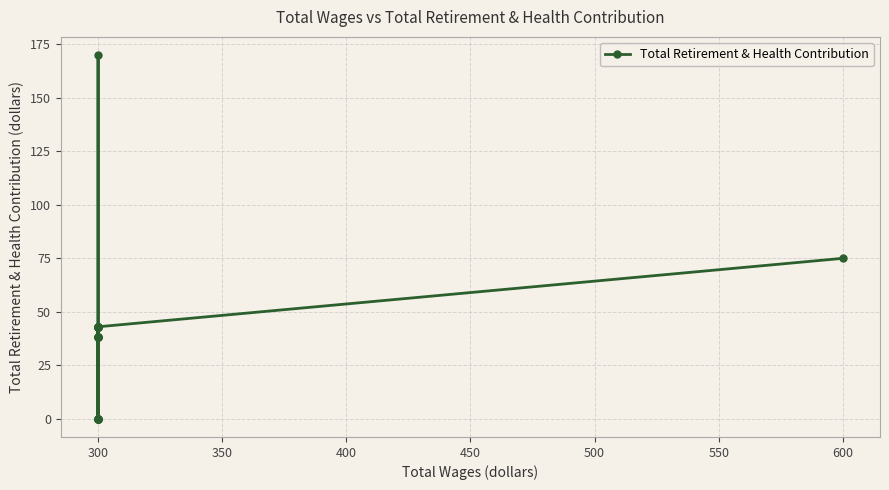

The value at 300 is 38. True or false?

True